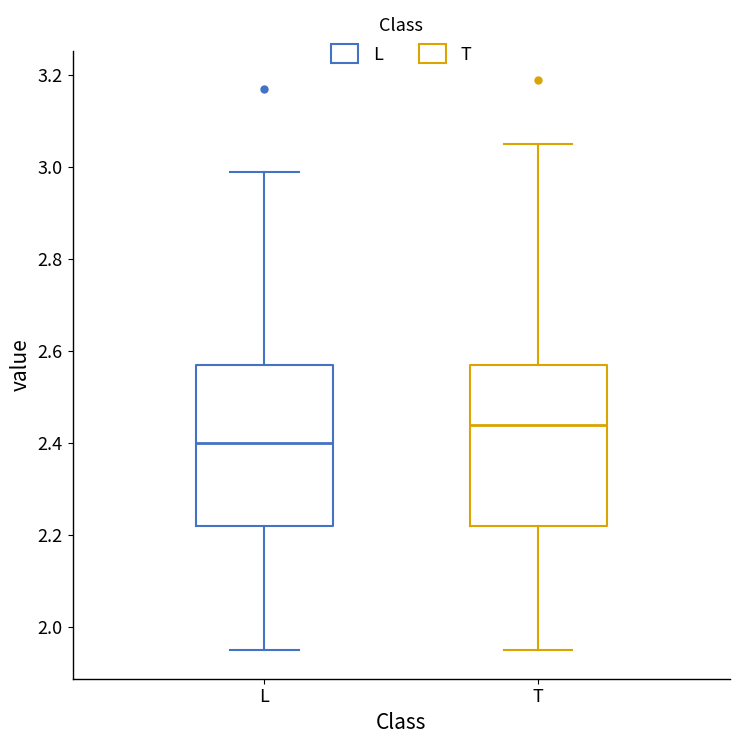

Reading left to right, transcribe this box plot: for each box, give where its median line is, the range the box spans, and where its two whiskers end, as read against the y-axis. The values are not printed on the chart, so give them approximately, as read against the axis.

L: median 2.40, box 2.22 to 2.58, whiskers 1.96 to 3.00
T: median 2.44, box 2.22 to 2.58, whiskers 1.96 to 3.06